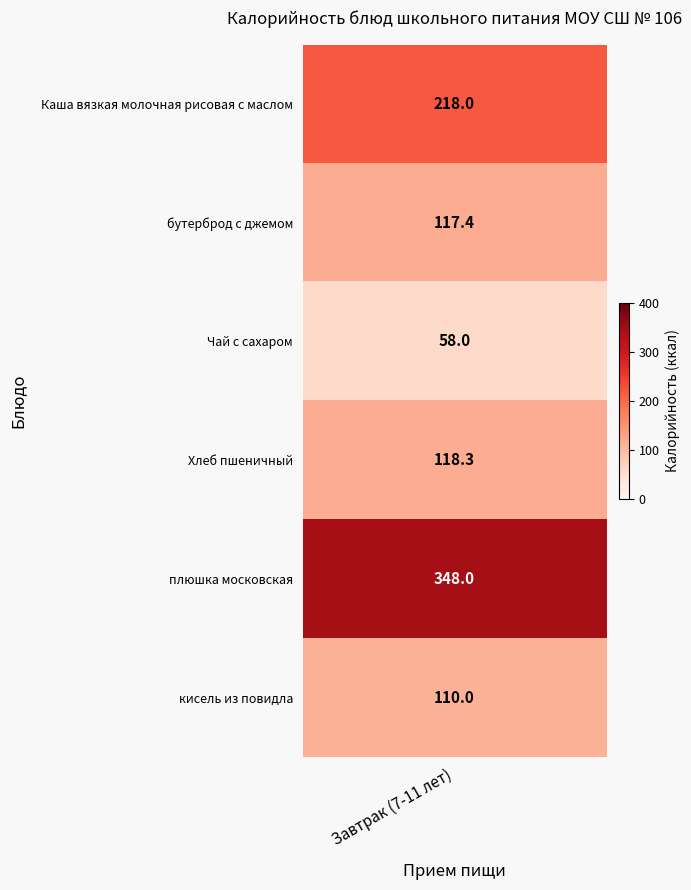

True or false: the data shows 94.8 at Чай с сахаром.

False